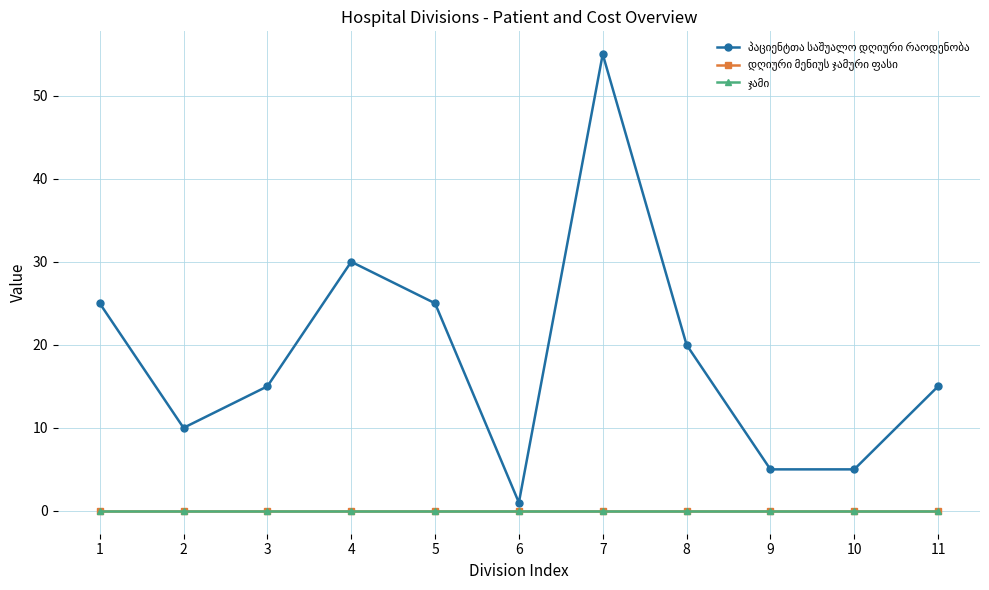

What is the difference between the maximum and second lowest values in the პაციენტთა საშუალო დღიური რაოდენობა series?

50